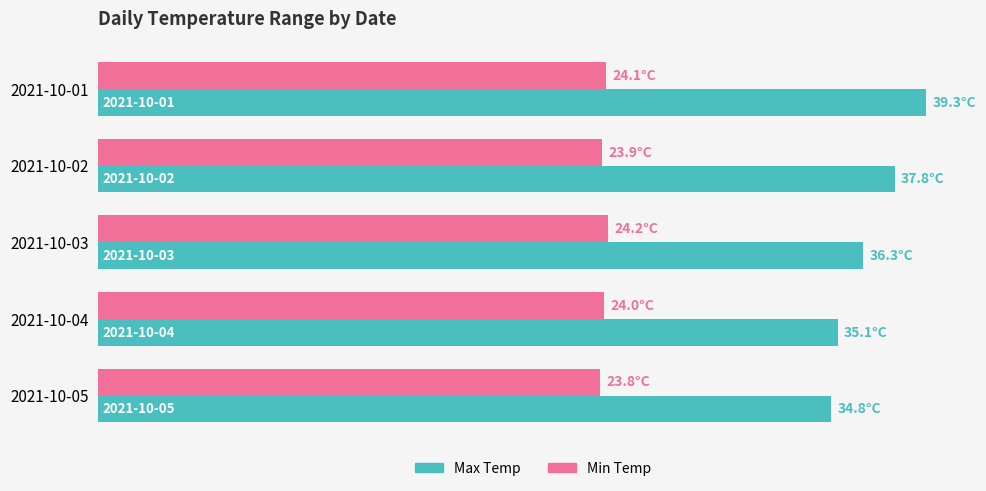

What are all the series names shown in the legend?

Max Temp, Min Temp